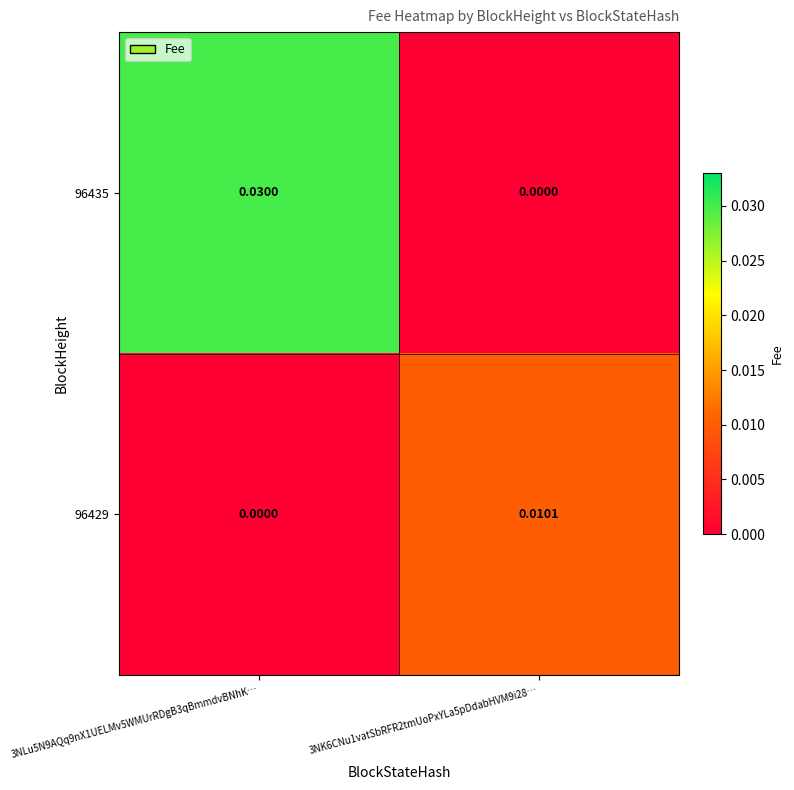

List the series in order of their overall mean, highest first.

96435, 96429